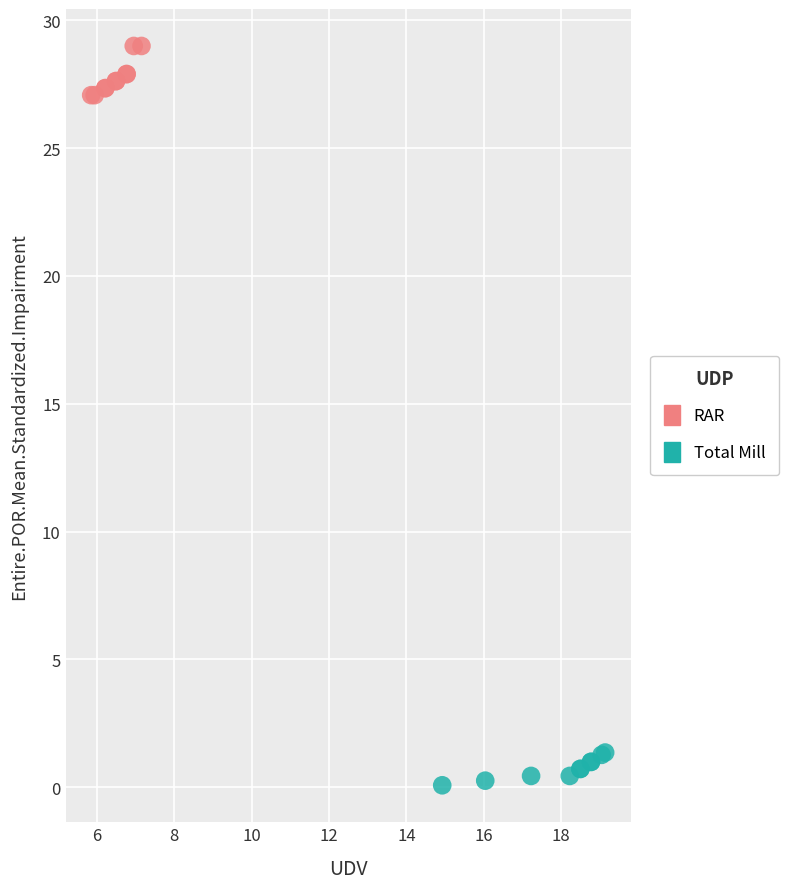

Which series contains the highest Y value?

RAR